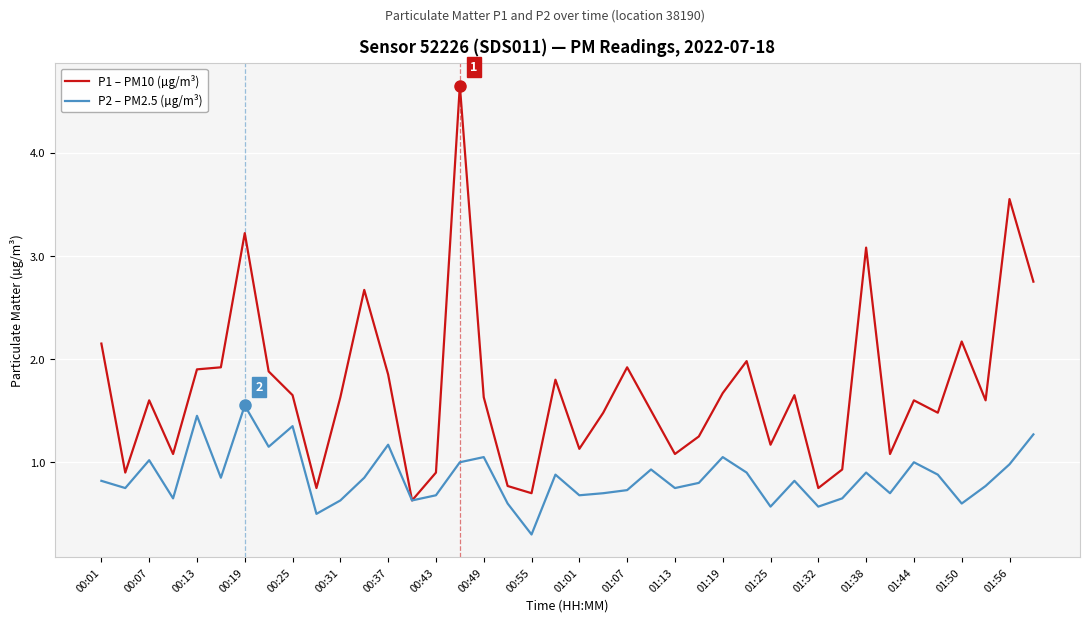

What is the lowest value of the P1 – PM10 (µg/m³) series?

0.6